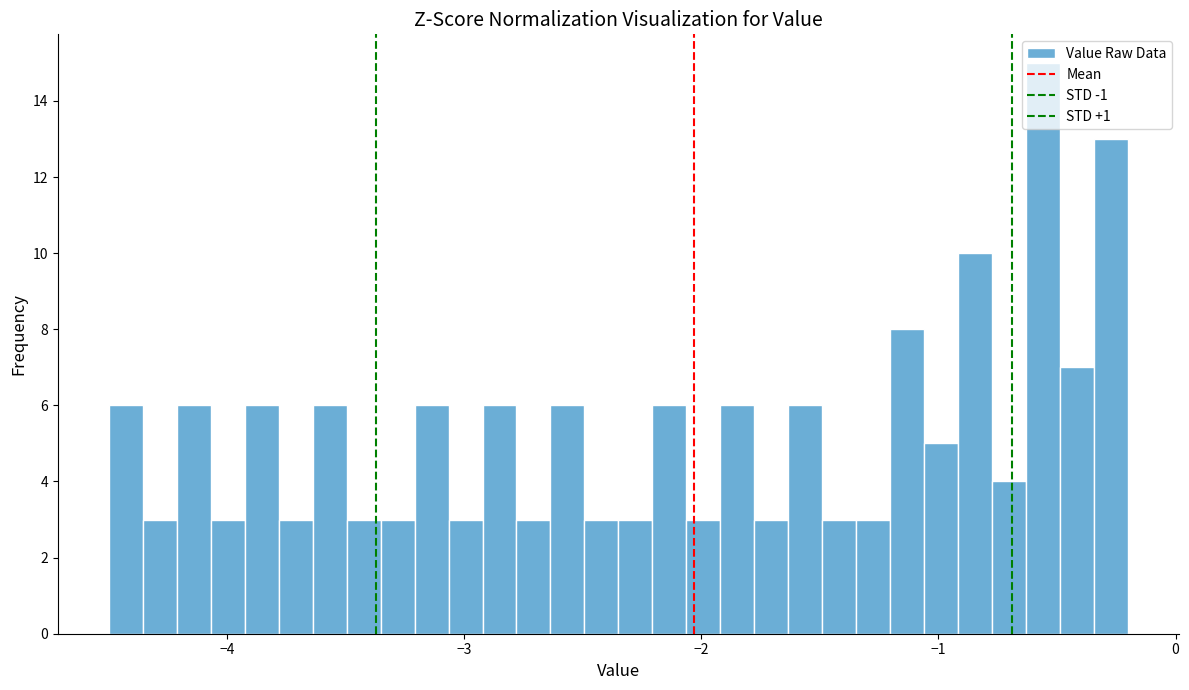

Around what value on the x-axis is the tallest bar? Give the approximate position of its centre, as read against the axis.

-0.6